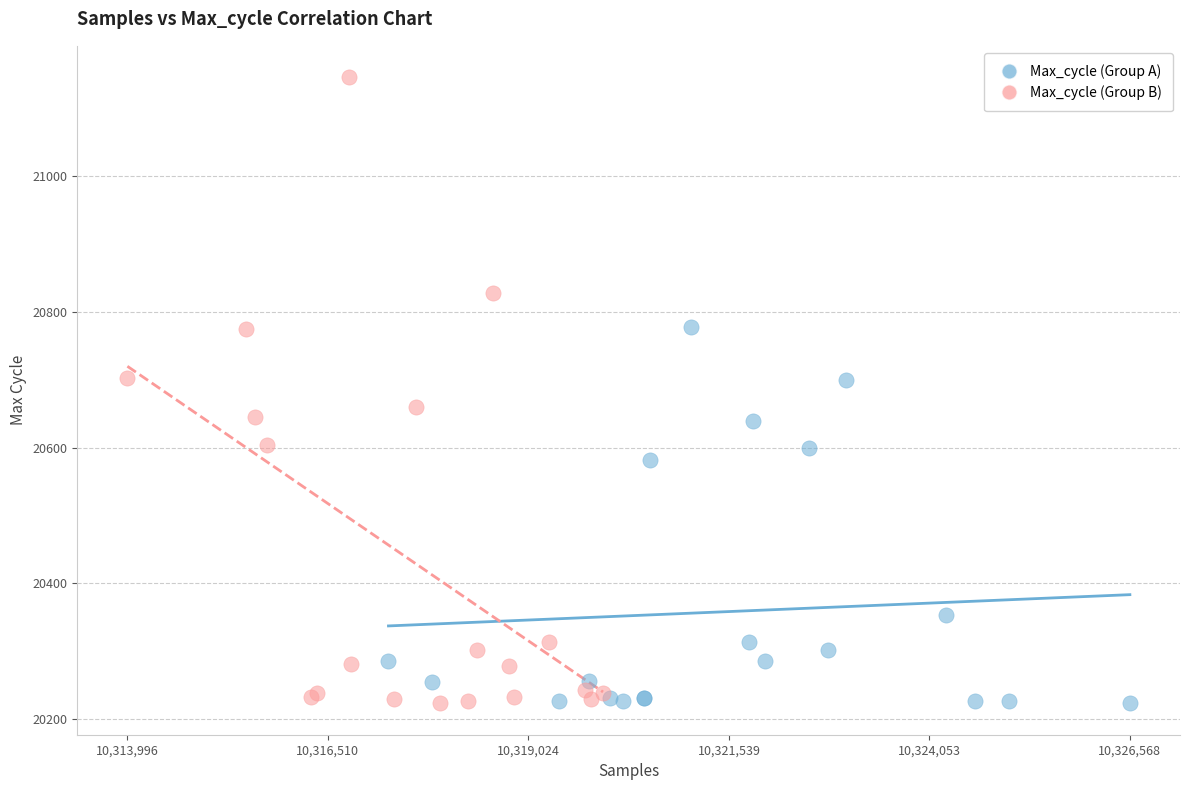

Which series has the widest spread of Y values?

Max_cycle (Group B)